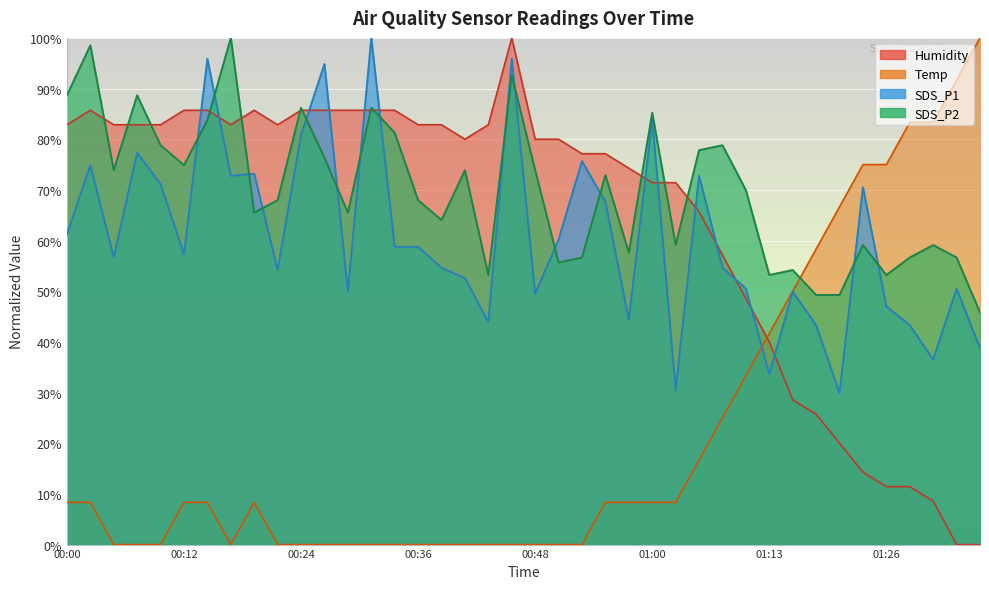

At which label is SDS_P1 closest to 64?

00:00